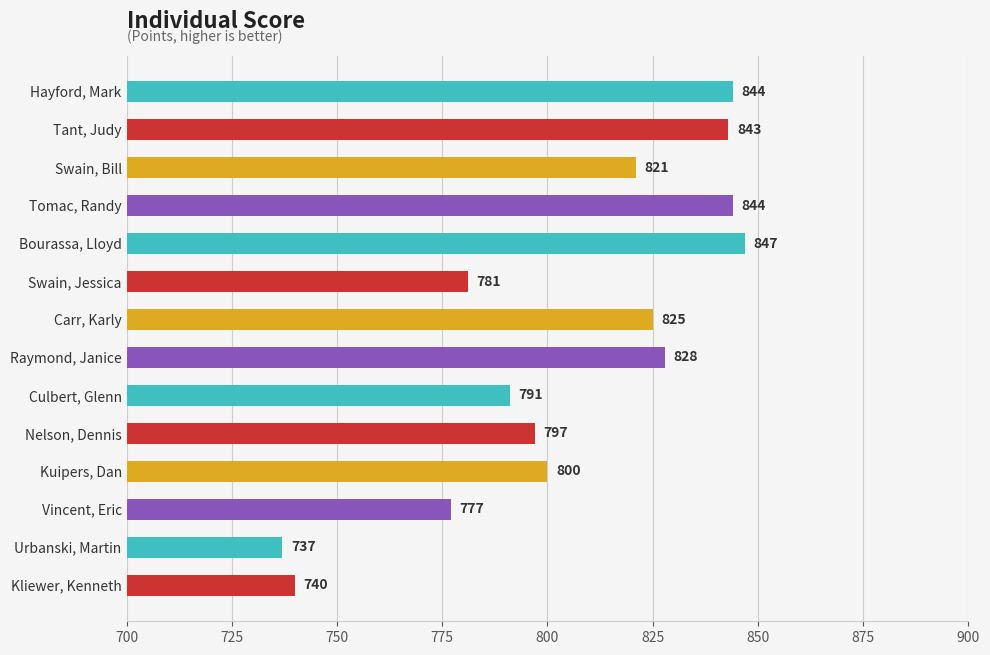

What is the ratio of the value at Nelson, Dennis to the value at Kliewer, Kenneth?

1.1